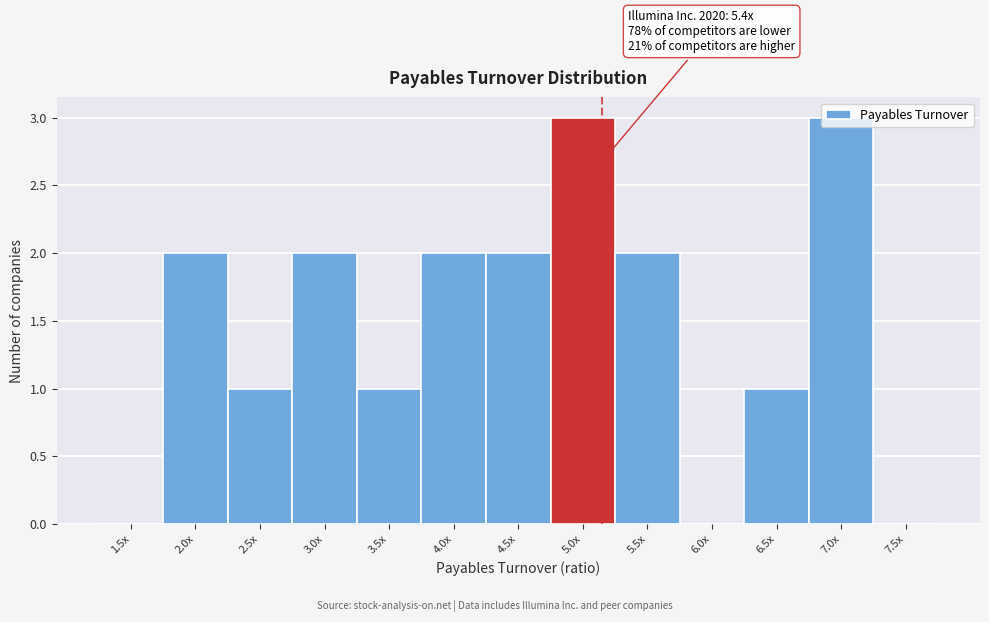

Between 5.5x and 5.0x, which is larger?

5.0x